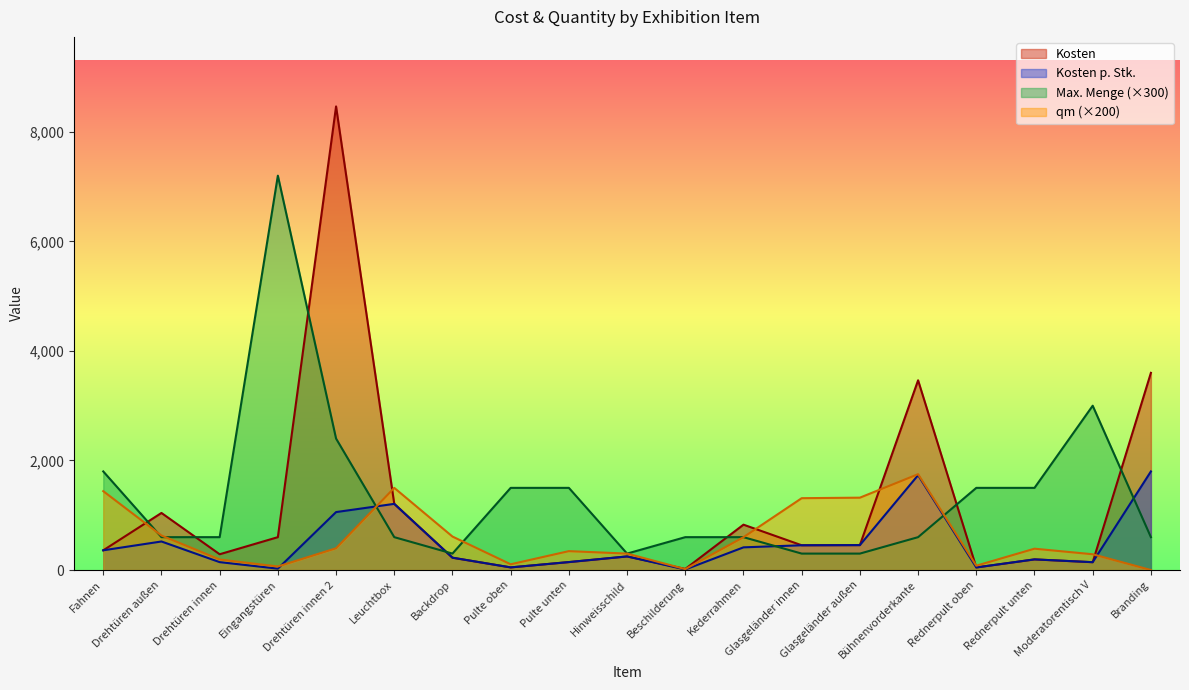

Count the number of categories in the chart.

19